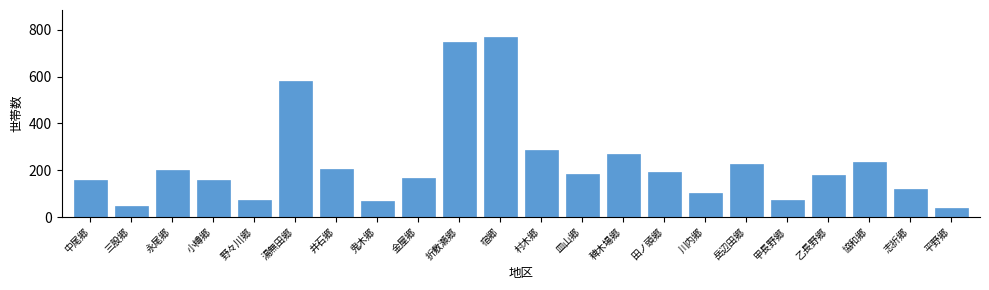

What is the label of the 21st bar from the right?

三股郷